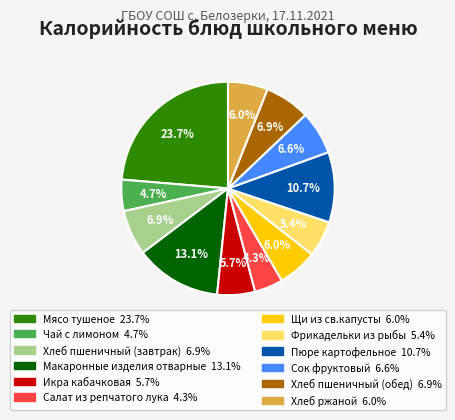

To the nearest percent, what is the difference between the largest and smallest slice percentages?

19%